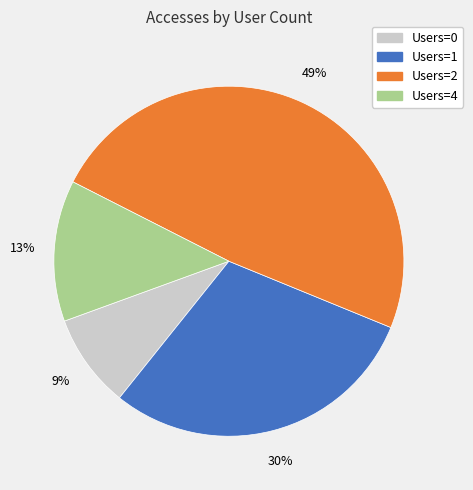

Is there any slice that represents more than half of the pie?

No